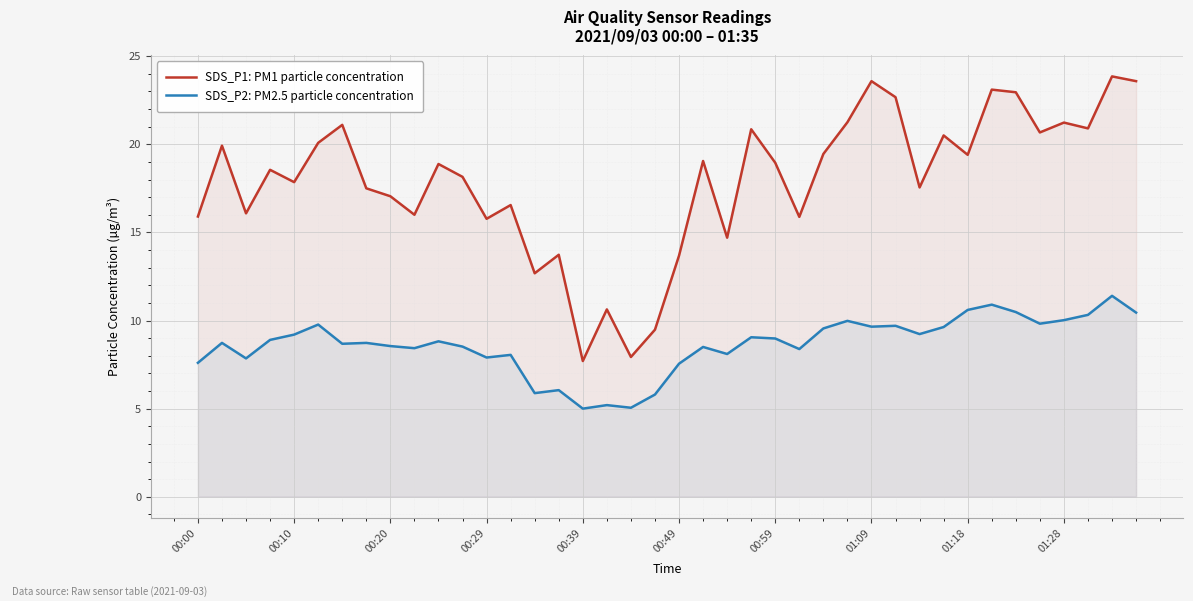

Which series has the largest total across all categories?

SDS_P1: PM1 particle concentration